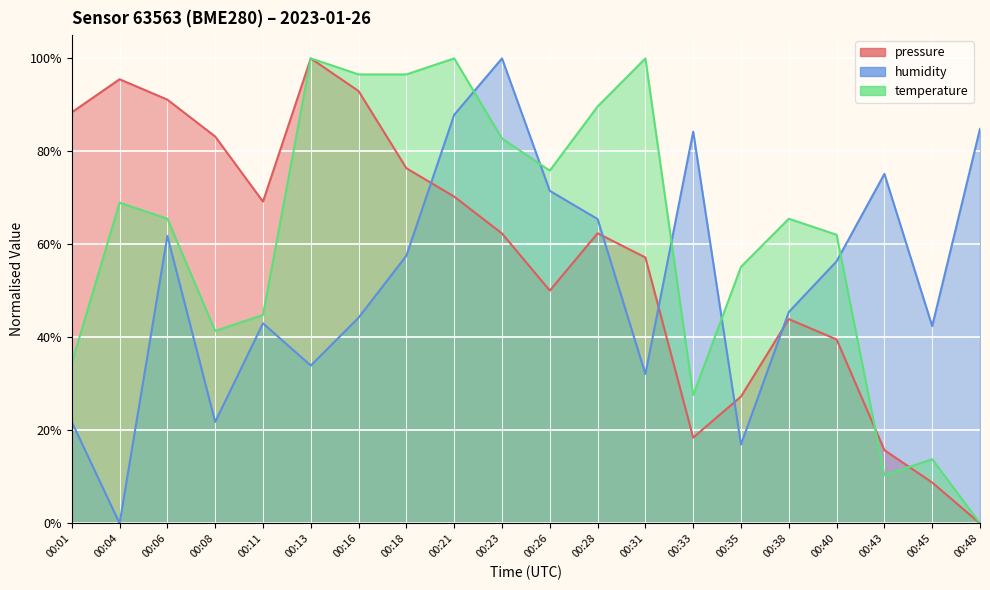

True or false: humidity has more than 2 interior local peaks.

True